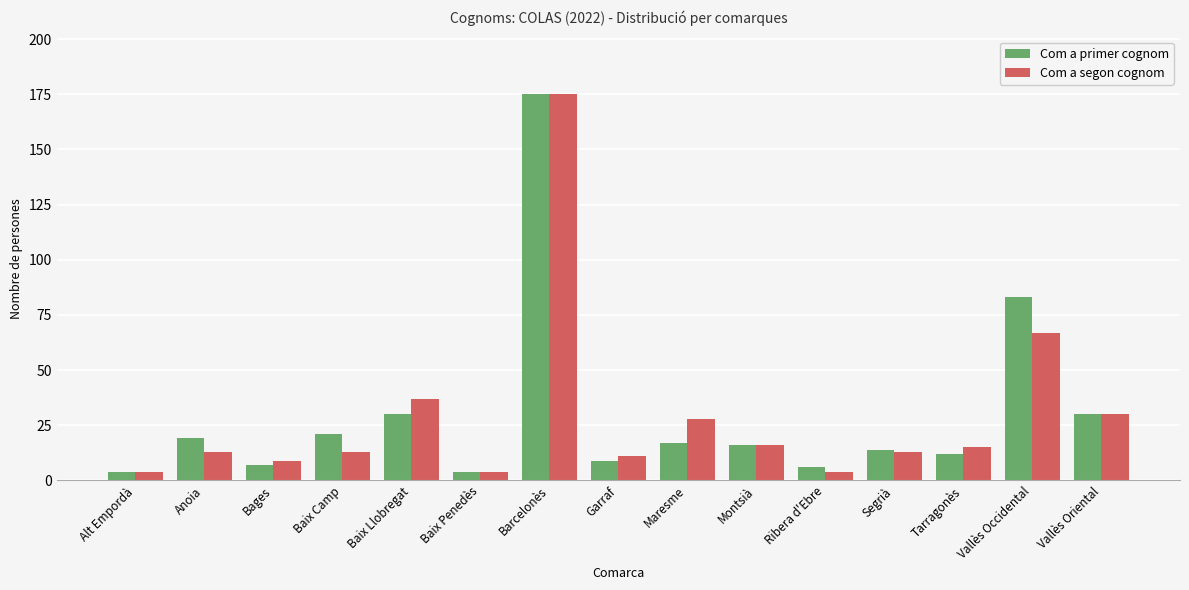

Rank the series at Maresme from highest to lowest value.

Com a segon cognom, Com a primer cognom